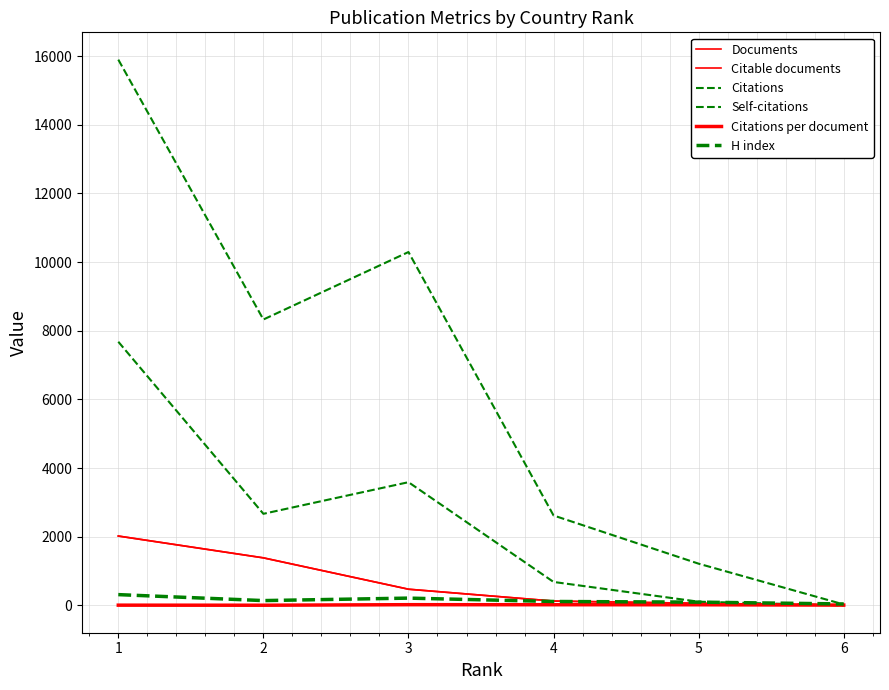

How many lines are shown in the chart?

6